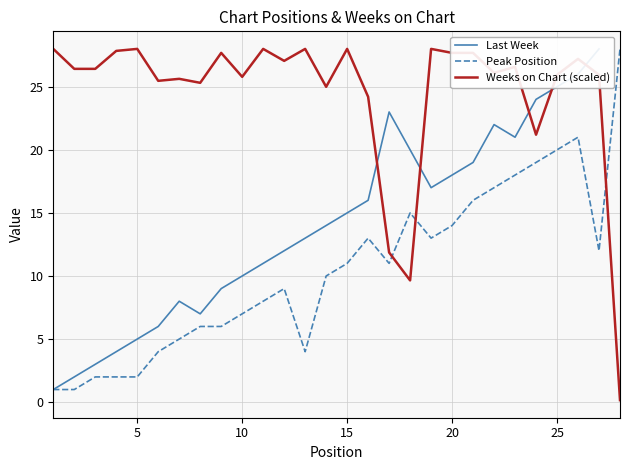

What is the difference between the maximum and minimum values in the Weeks on Chart (scaled) series?

27.8